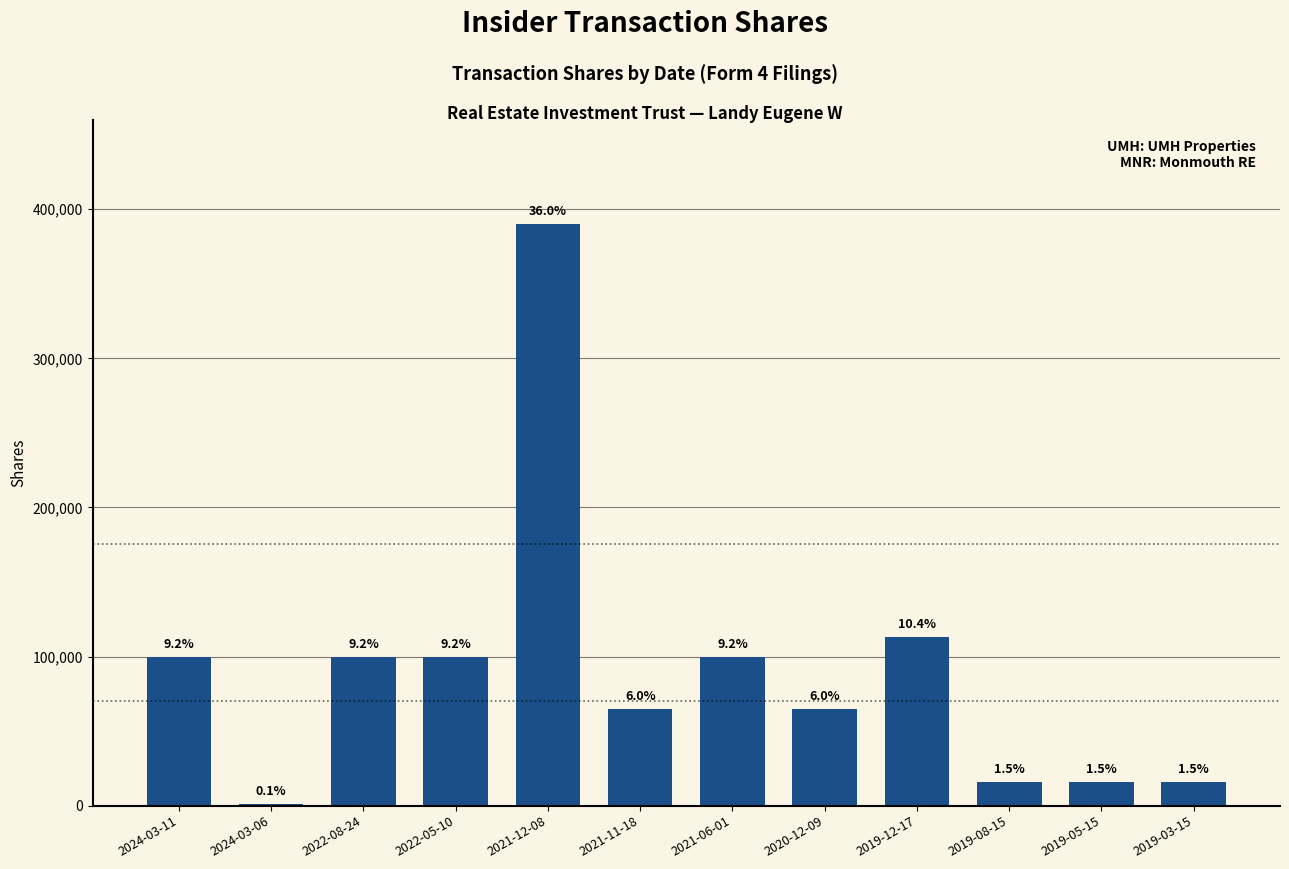

The value at 2019-12-17 is 113000. True or false?

True